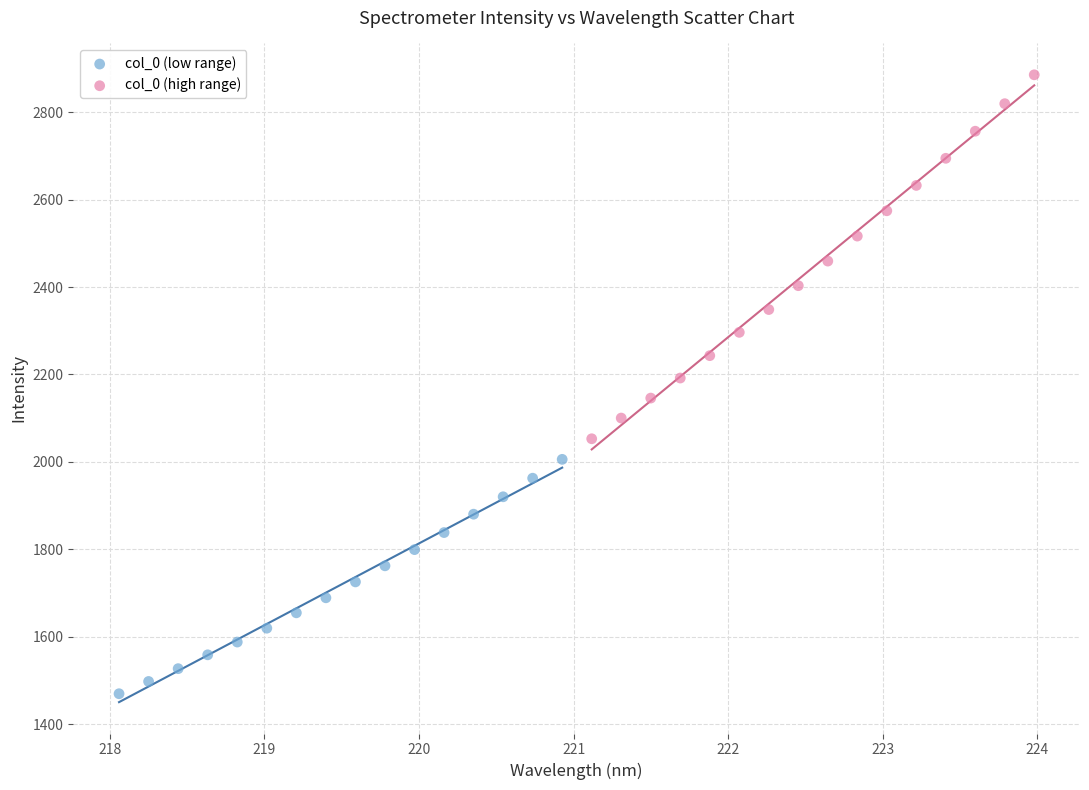

What are all the series names shown in the legend?

col_0 (low range), col_0 (high range)